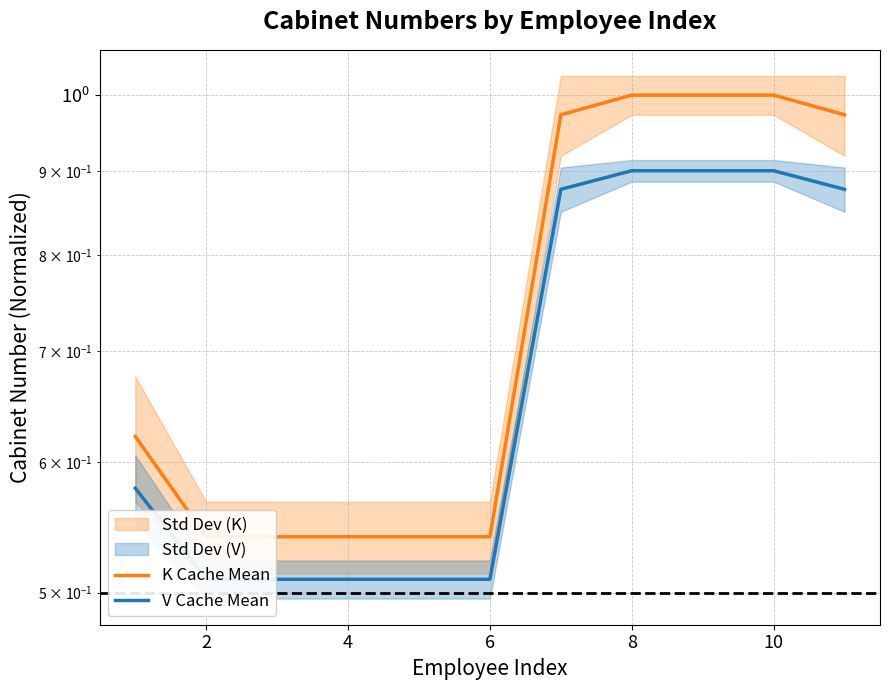

List the series in order of their overall mean, highest first.

K Cache Mean, V Cache Mean